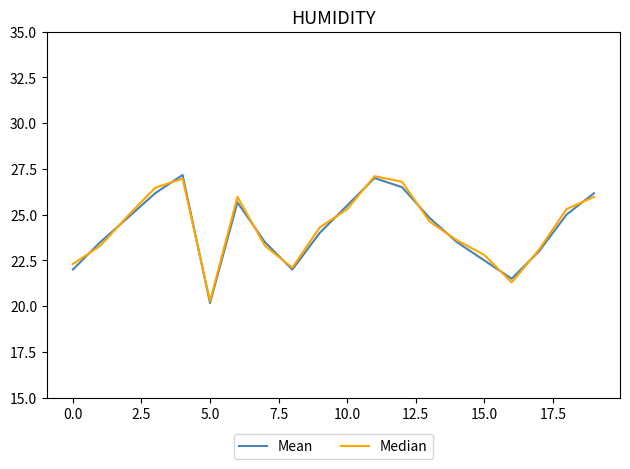

Which series has the widest spread of values?

Mean